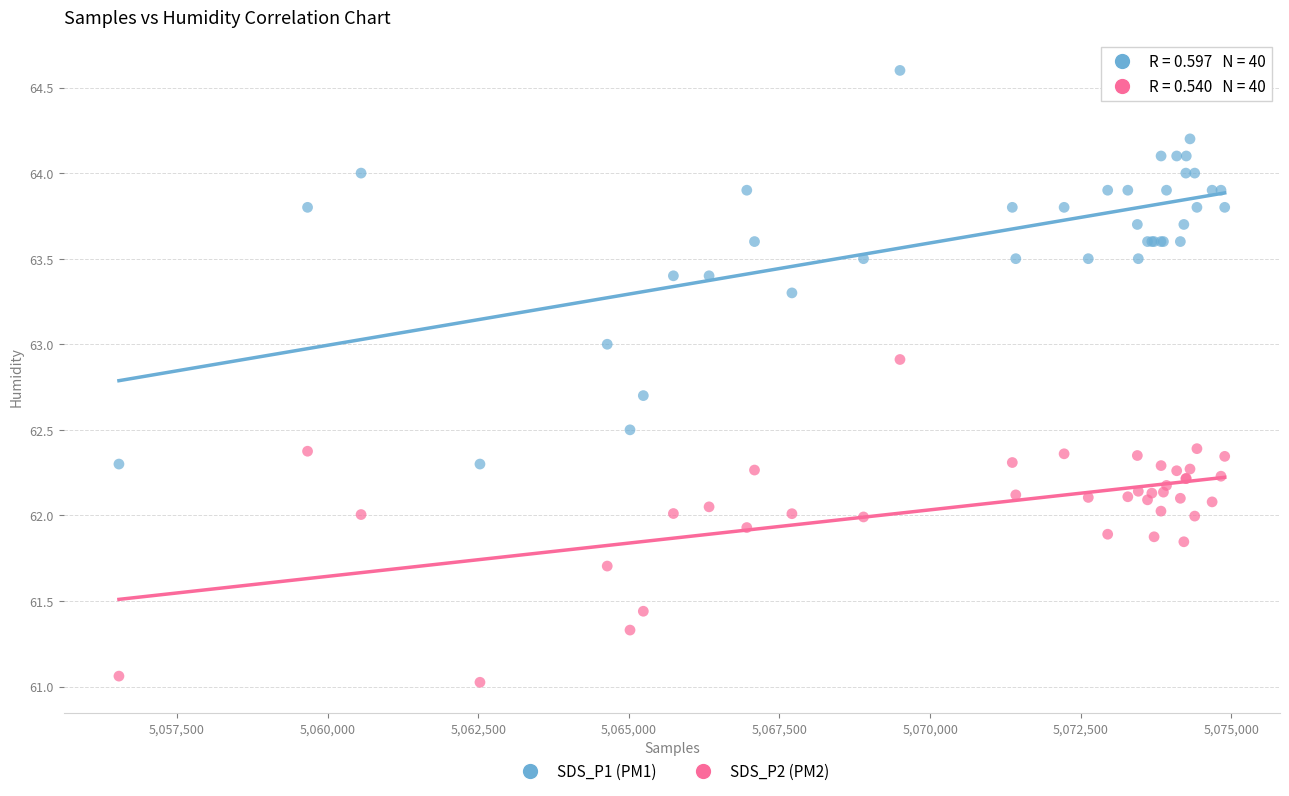

What is the X range (max minus min) for the scatter plot?

18350.0